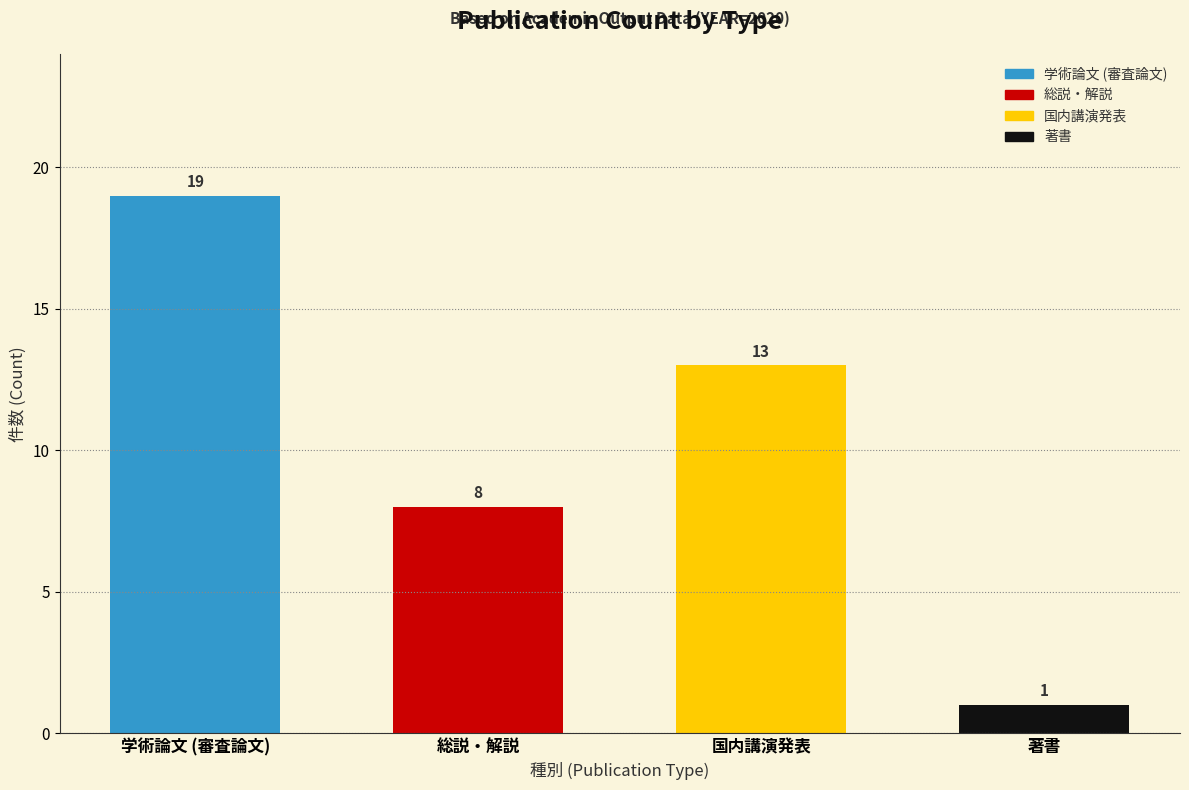

How many data points does each series have?

4